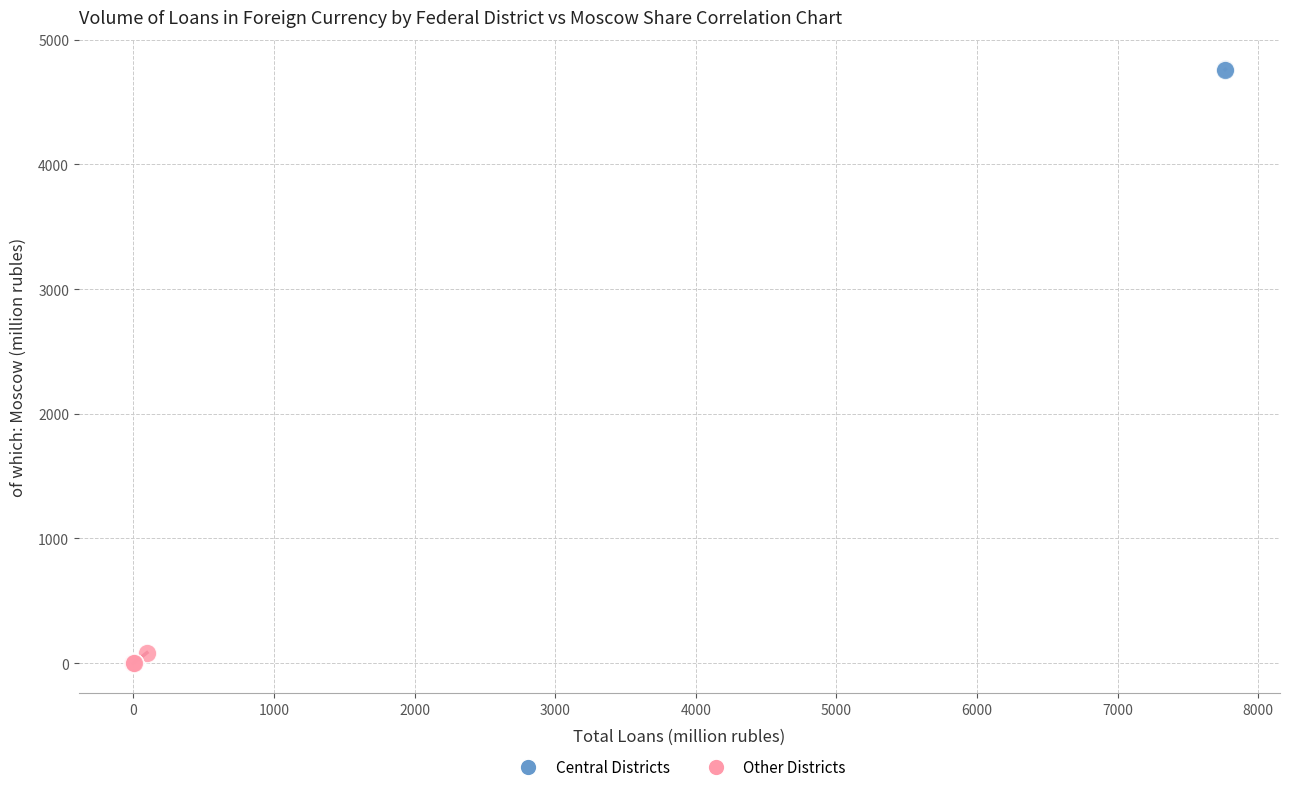

Which series has the widest spread of Y values?

Other Districts